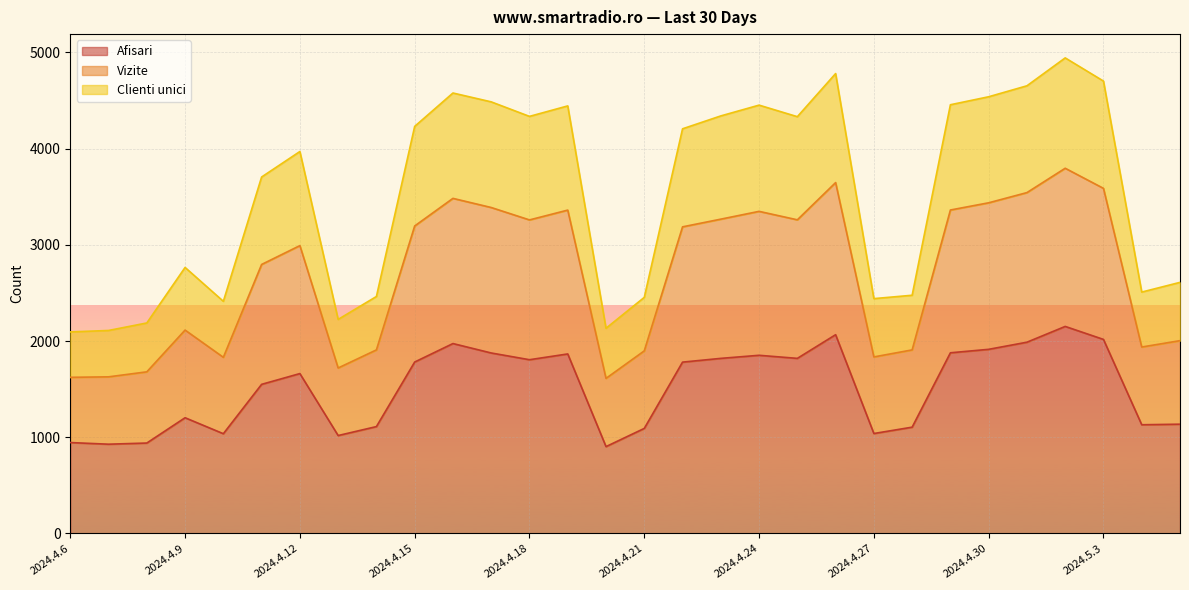

What is the minimum value for Afisari?

903